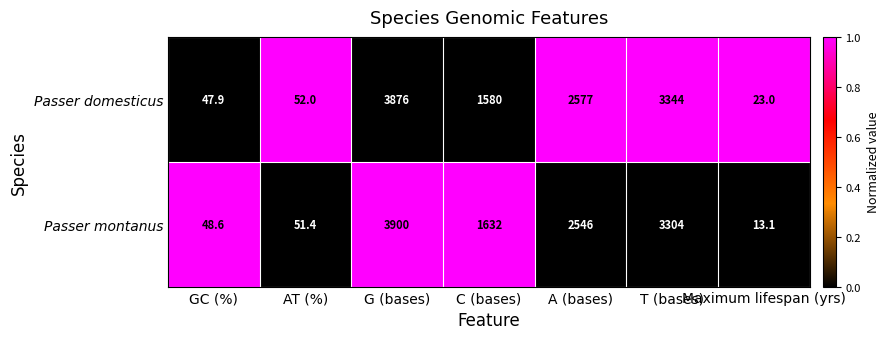

Which series has the largest total across all categories?

Passer domesticus